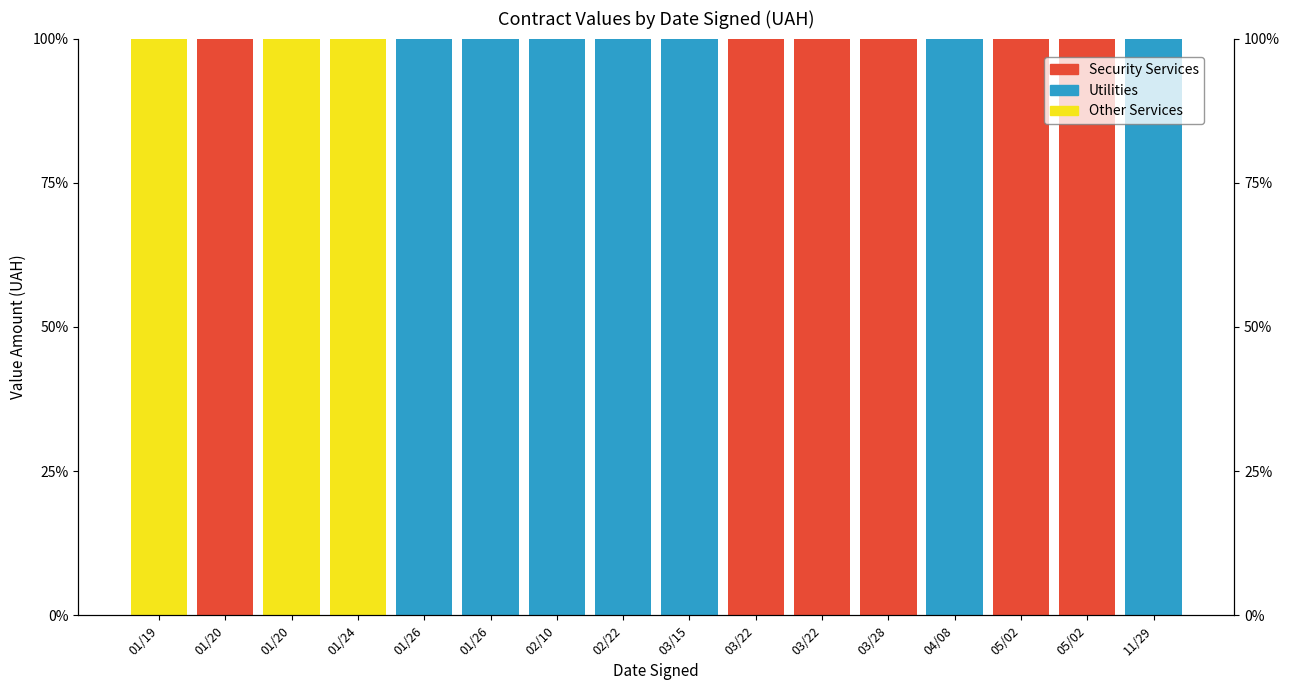

Reading right to left, list all the values displayed in this chart.

Security Services: 0	100	100	0	100	100	100	0	0	0	0	0	0	0	100	0
Utilities: 100	0	0	100	0	0	0	100	100	100	100	100	0	0	0	0
Other Services: 0	0	0	0	0	0	0	0	0	0	0	0	100	100	0	100